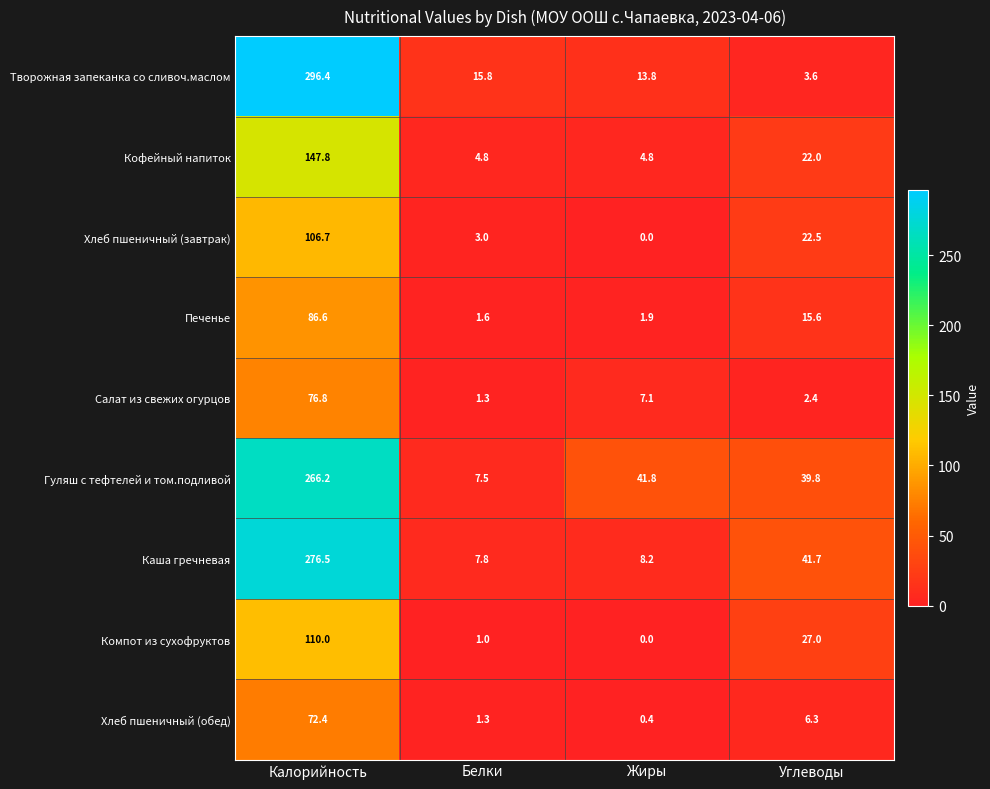

Rank the categories by Каша гречневая value from lowest to highest.

Белки, Жиры, Углеводы, Калорийность